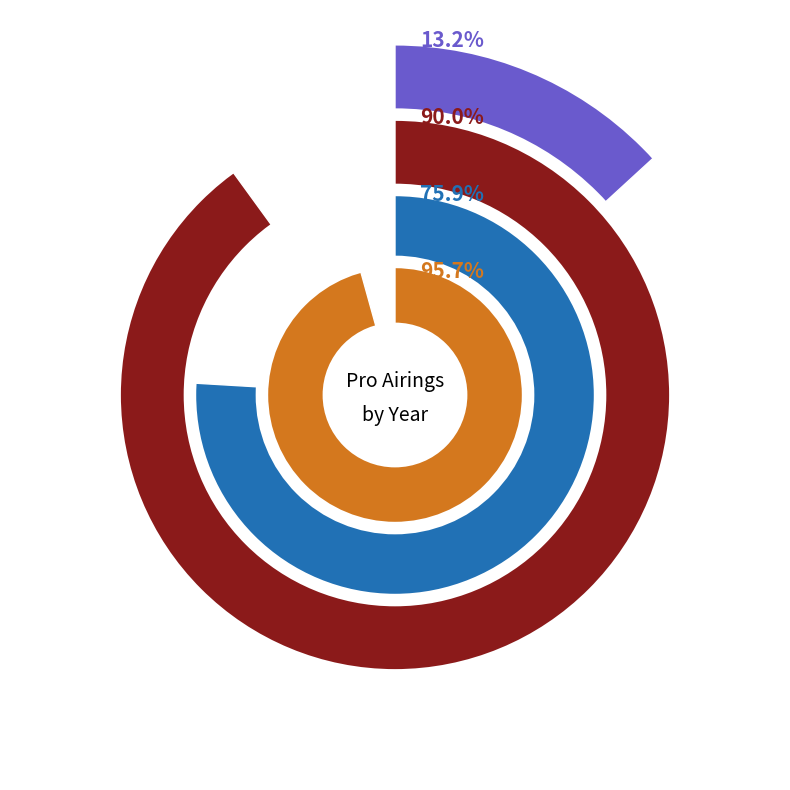

Which category has the biggest portion of the pie?

2022 Trump (Predecessor)